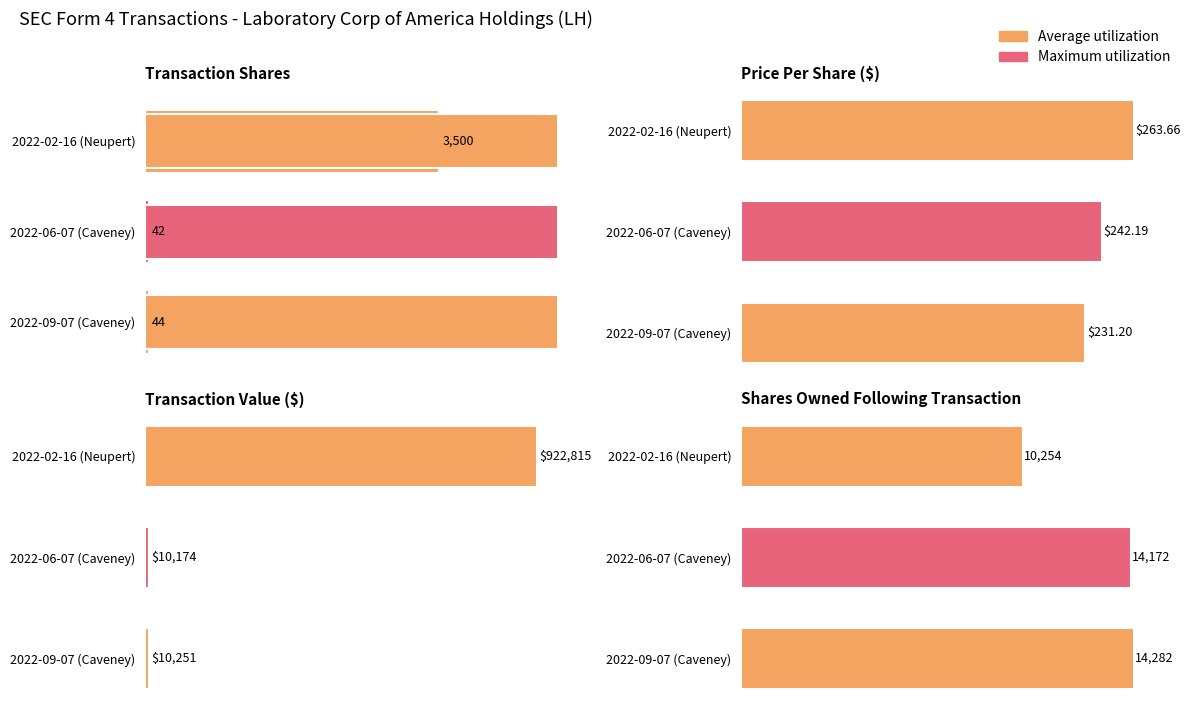

Is the value of transactionValue at 2022-09-07 (Caveney) greater than the value of transactionShares at 2022-09-07 (Caveney)?

Yes